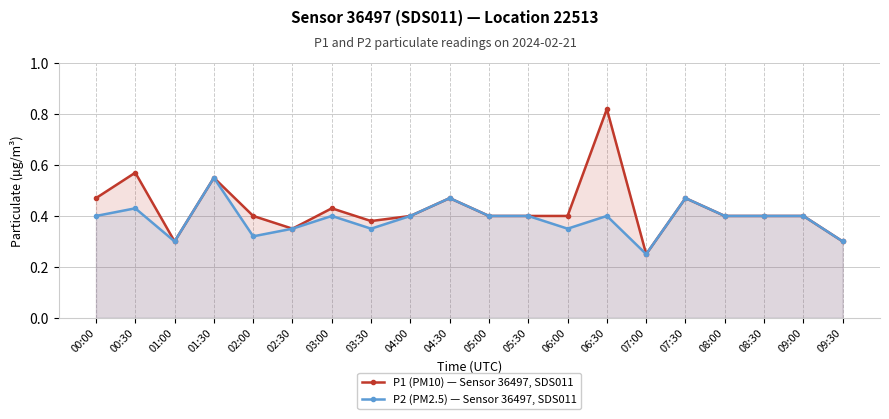

What is the value of the P1 (PM10) point at the 18th from the left?

0.4